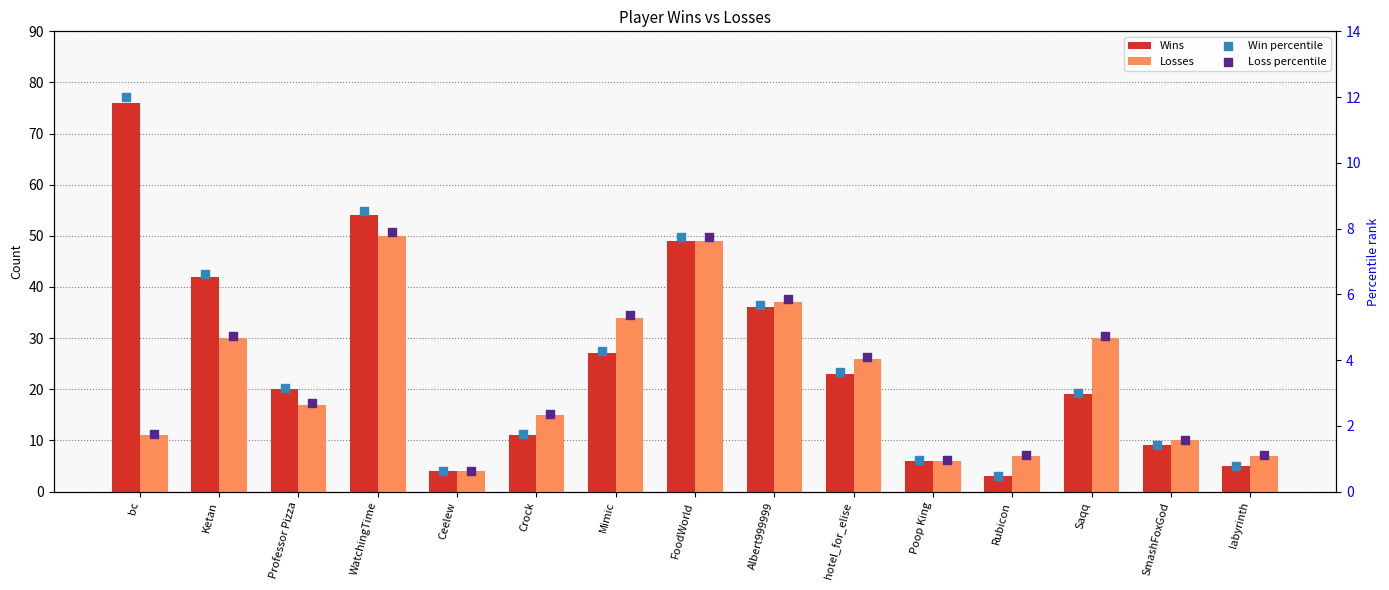

Which series has the largest total across all categories?

Wins